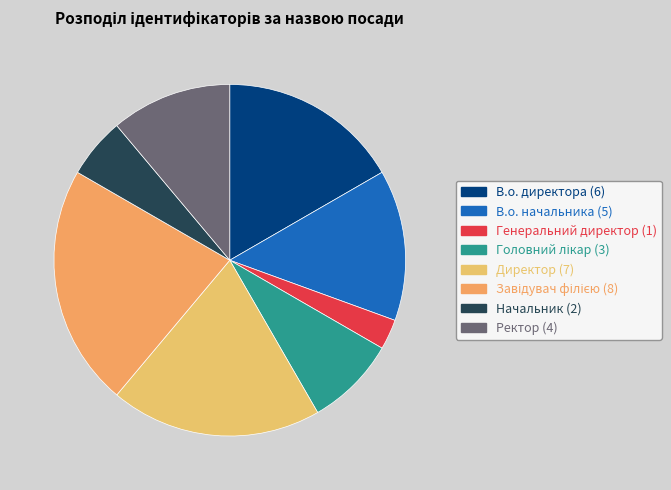

True or false: Директор accounts for 13% of the total.

False